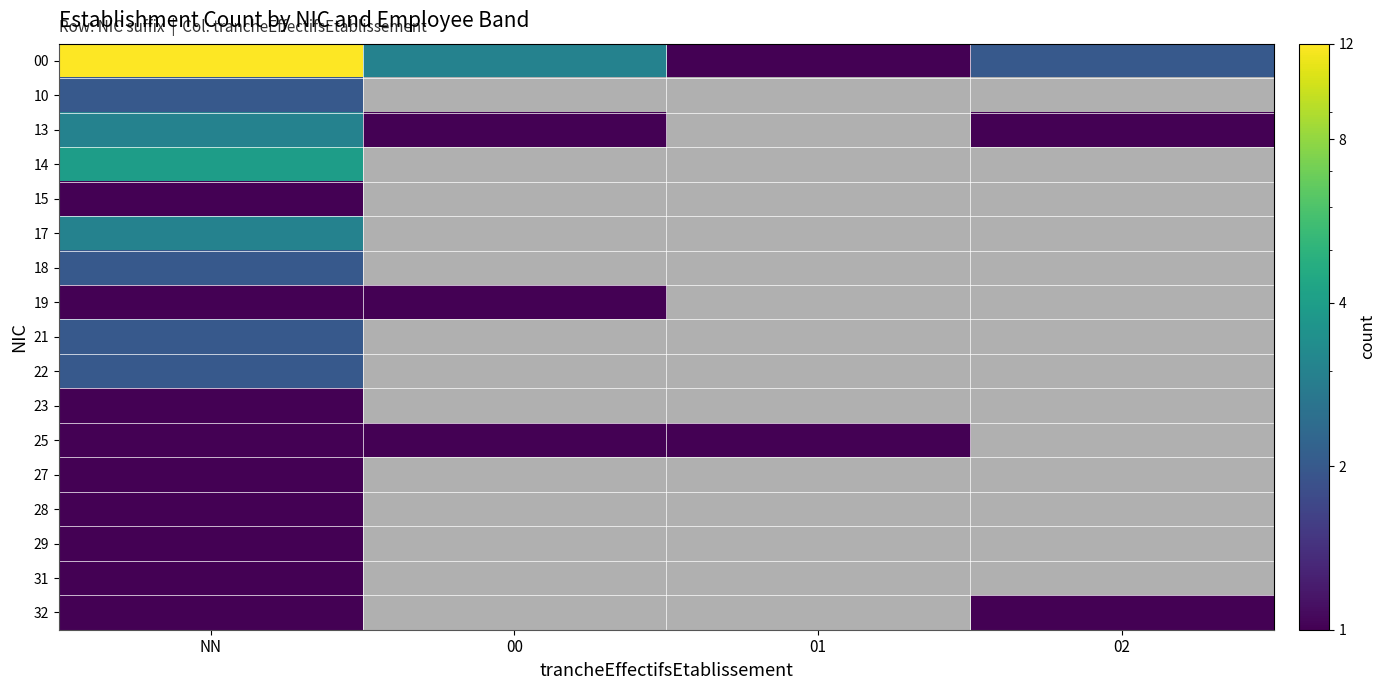

At which category is the sum across all series the highest?

NN